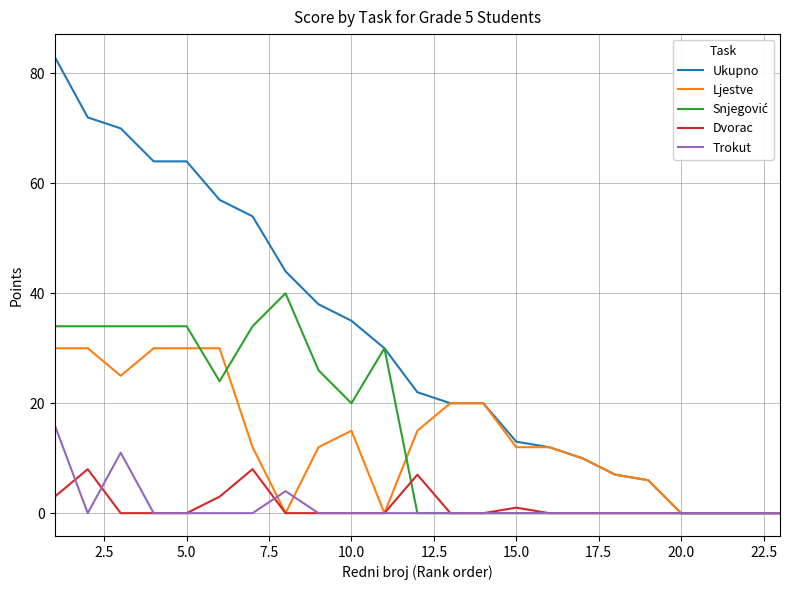

Which series has the largest total across all categories?

Ukupno